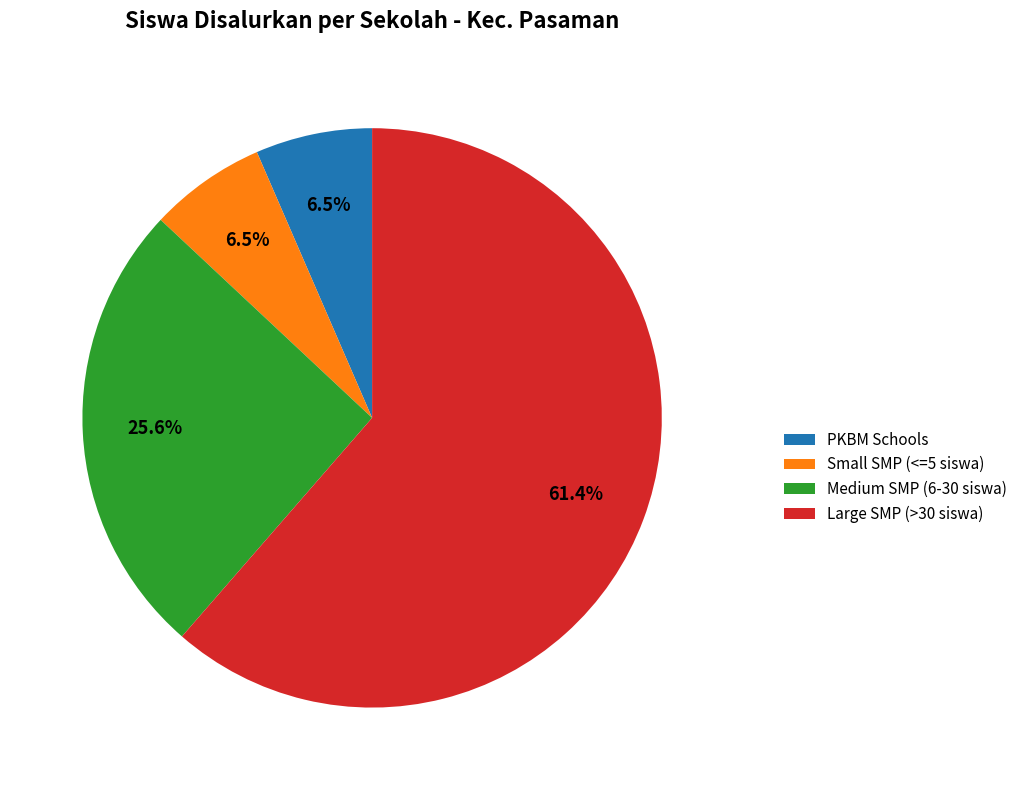

What is the majority slice?

Large SMP (>30 siswa)